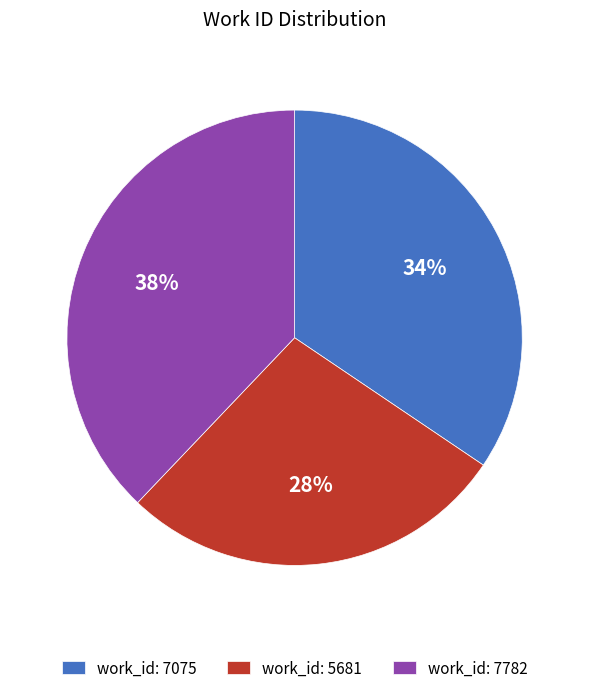

What is the largest slice in the pie chart?

work_id: 7782